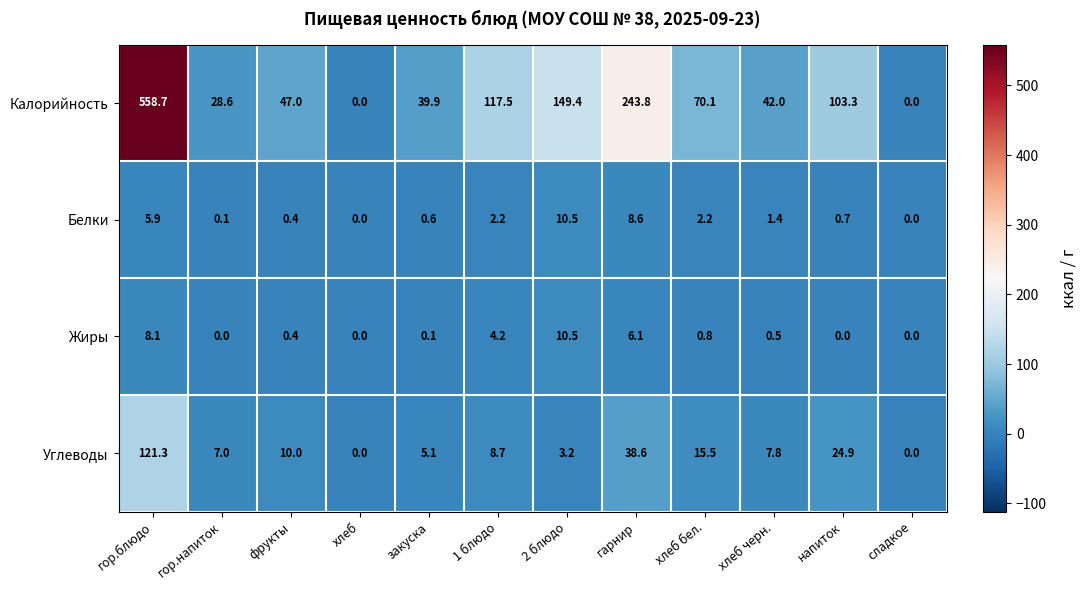

The Углеводы series shows 121.3 at гор.блюдо. True or false?

True